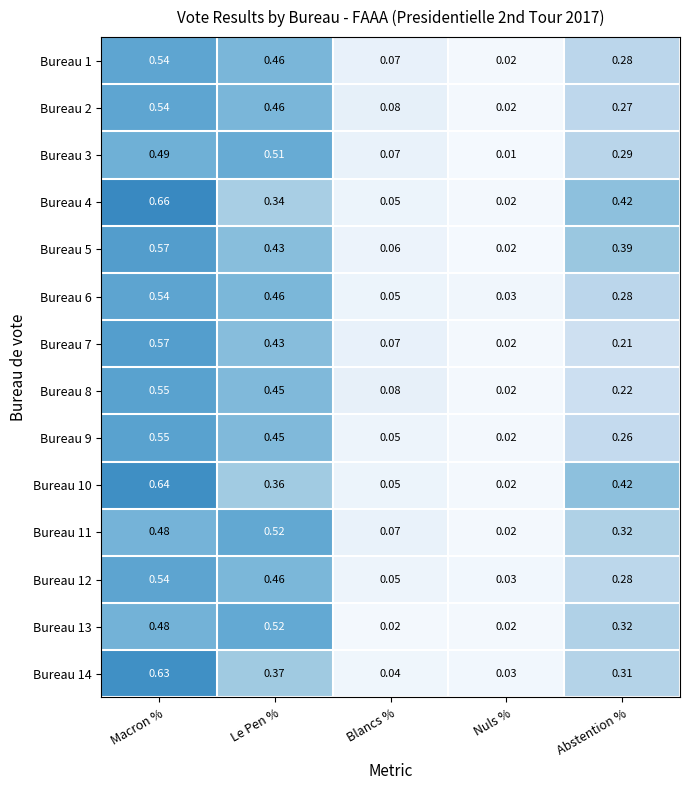

At which label is Bureau 6 closest to 0?

Nuls %